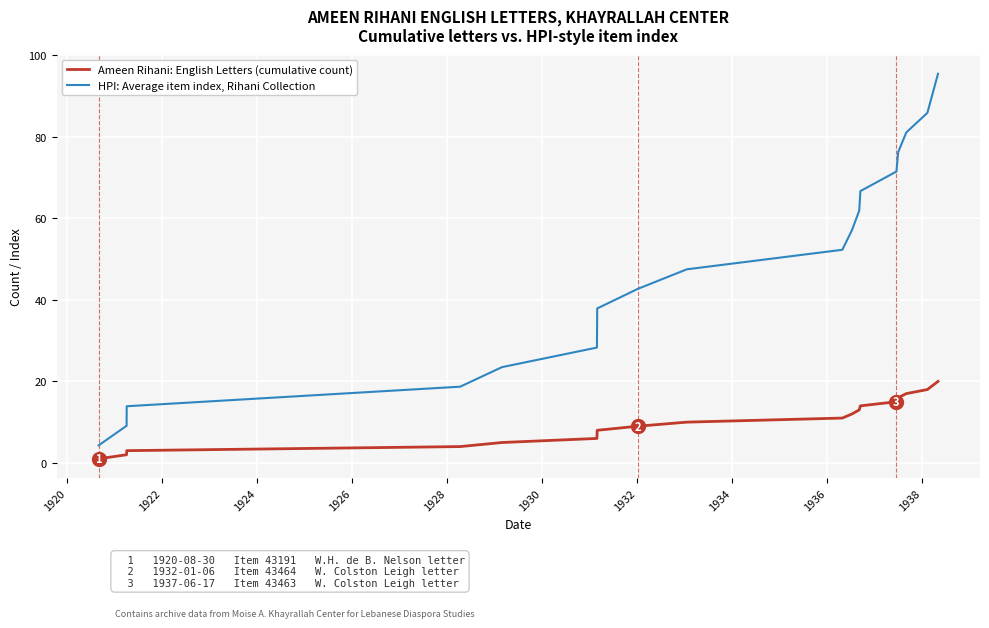

True or false: HPI: Average item index, Rihani Collection and Ameen Rihani: English Letters (cumulative count) intersect in this chart.

False